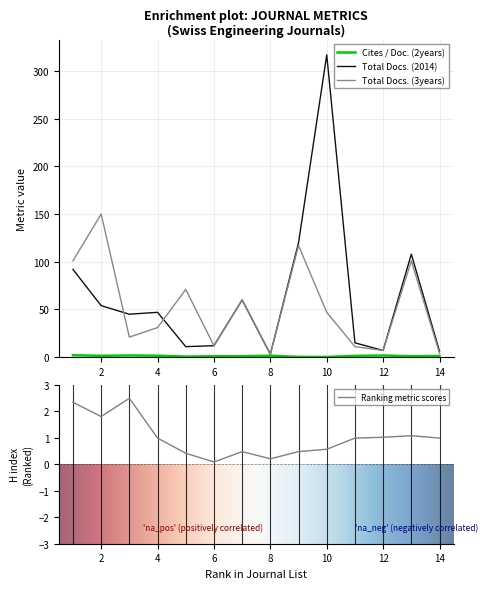

What is the difference between the maximum and minimum values in the Total Docs. (3years) series?

147.0